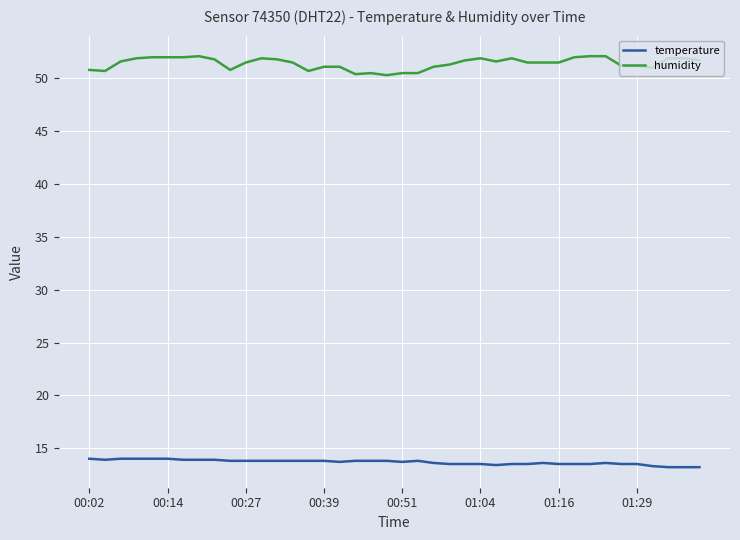

Which series has the widest spread of values?

humidity